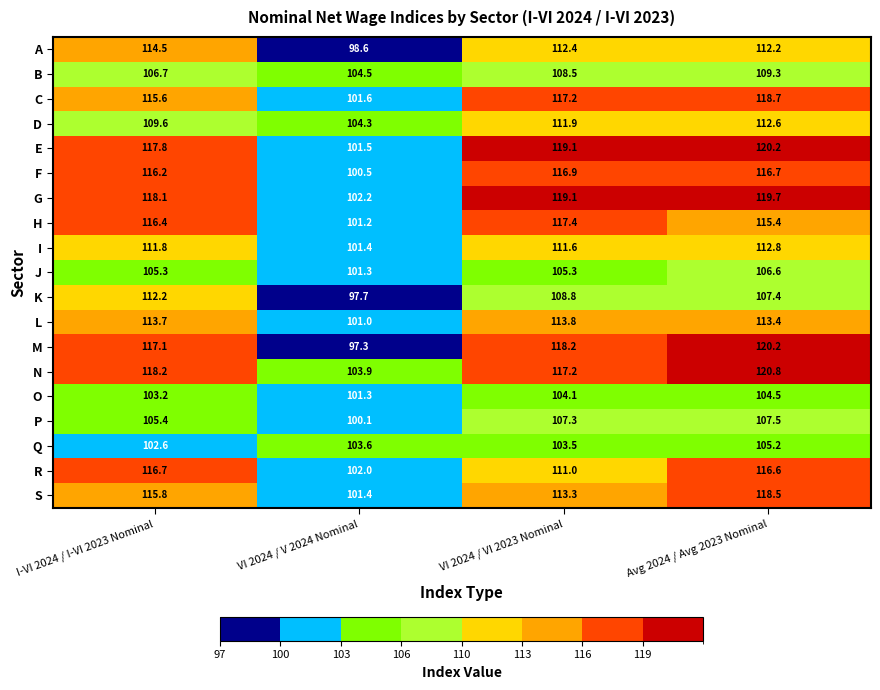

True or false: B has a value of 106.7 at I-VI 2024 / I-VI 2023 Nominal.

True